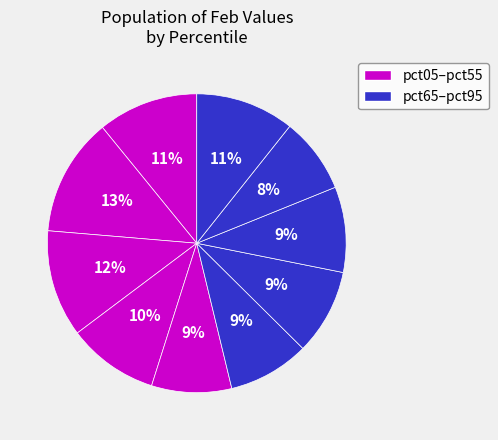

How many segments does this pie chart have?

10